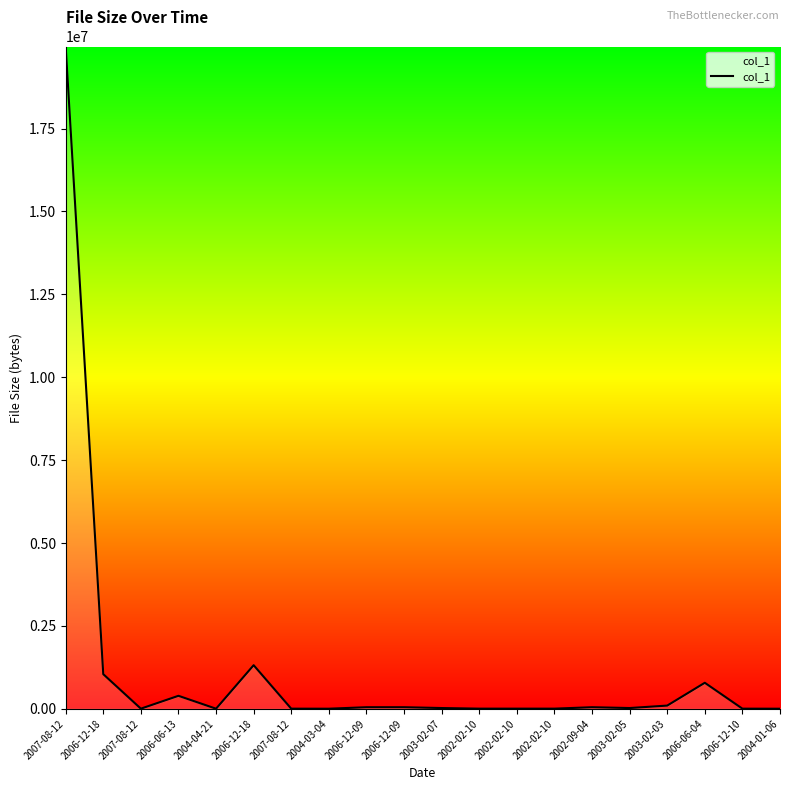

How many lines are shown in the chart?

1